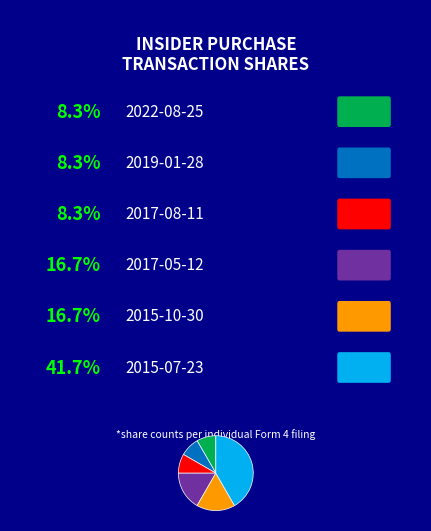

Does any single category account for the majority?

No